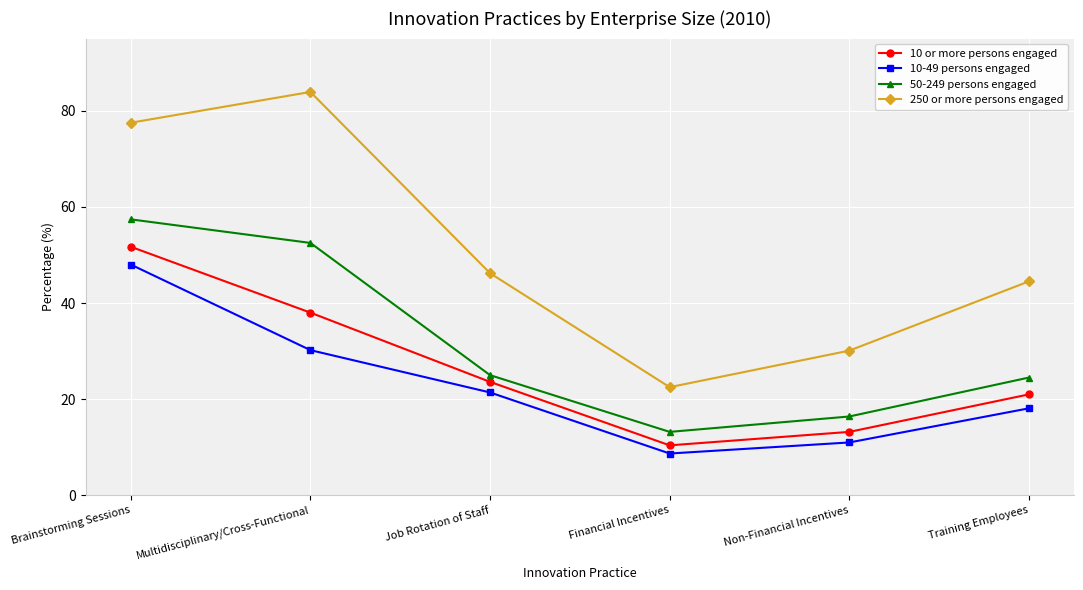

Reading left to right, extract all data points from this chart.

10 or more persons engaged: Brainstorming Sessions=51.7	Multidisciplinary/Cross-Functional=38.0	Job Rotation of Staff=23.6	Financial Incentives=10.4	Non-Financial Incentives=13.2	Training Employees=21.0
10-49 persons engaged: Brainstorming Sessions=48.0	Multidisciplinary/Cross-Functional=30.2	Job Rotation of Staff=21.4	Financial Incentives=8.7	Non-Financial Incentives=11.0	Training Employees=18.1
50-249 persons engaged: Brainstorming Sessions=57.4	Multidisciplinary/Cross-Functional=52.5	Job Rotation of Staff=25.0	Financial Incentives=13.2	Non-Financial Incentives=16.4	Training Employees=24.5
250 or more persons engaged: Brainstorming Sessions=77.5	Multidisciplinary/Cross-Functional=83.9	Job Rotation of Staff=46.2	Financial Incentives=22.5	Non-Financial Incentives=30.1	Training Employees=44.5